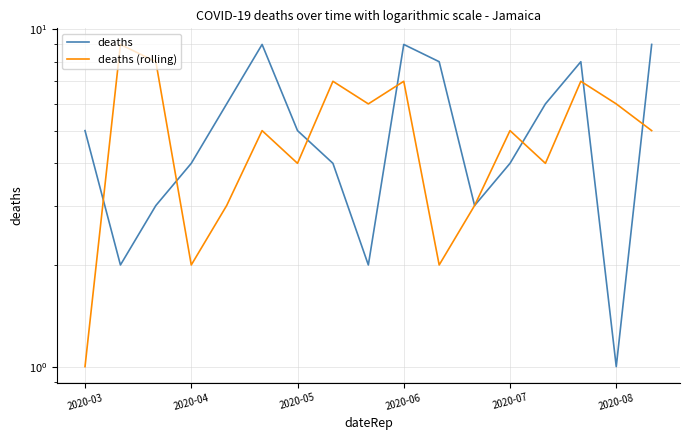

Which series ends up on top after the final intersection of deaths and deaths (rolling)?

deaths